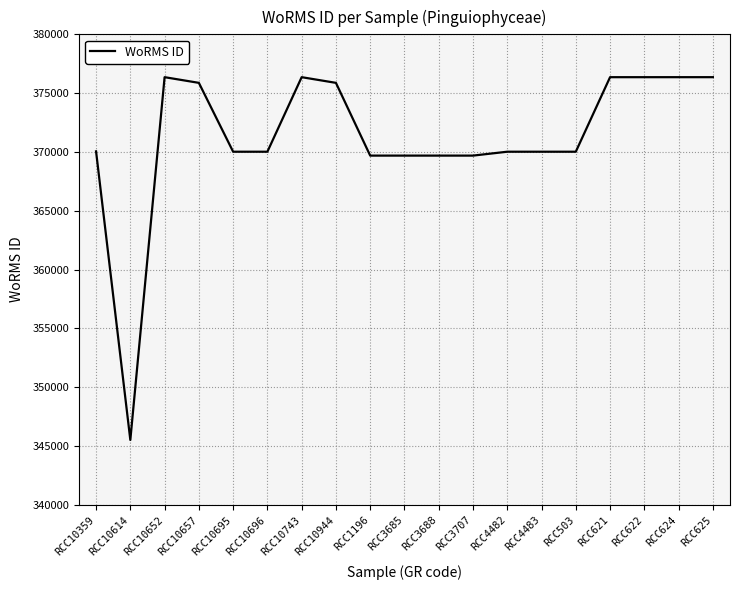

At which label does the data first exceed 370019?

RCC10359